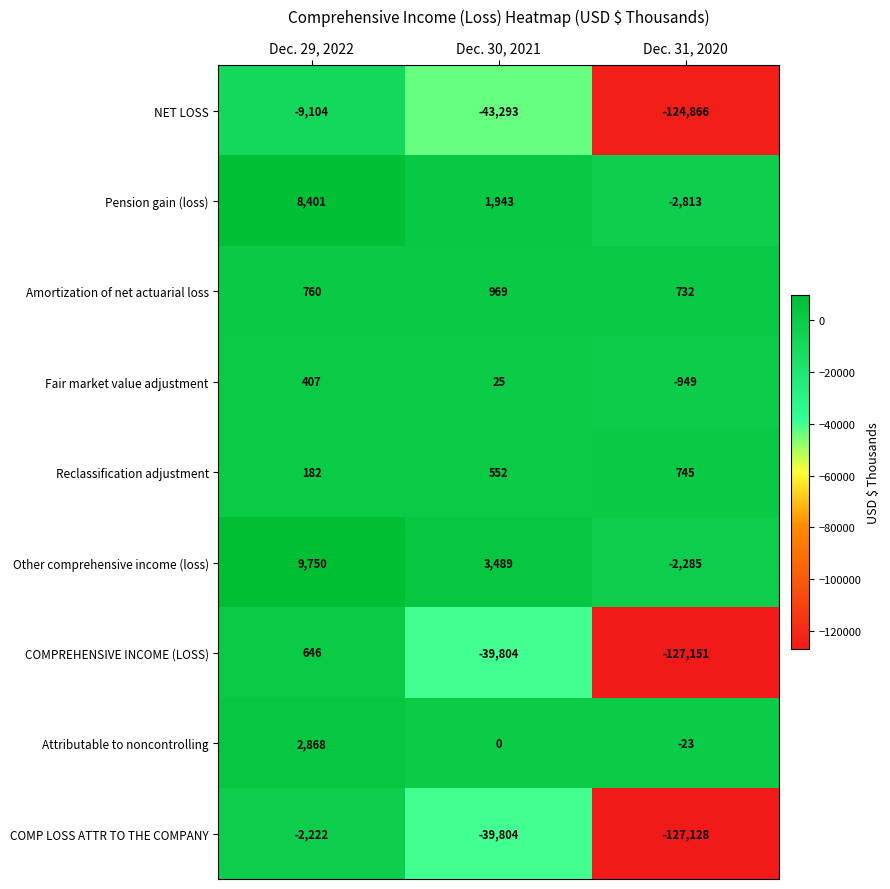

List the series in order of their peak value, highest first.

Other comprehensive income (loss), Pension gain (loss), Attributable to noncontrolling, Amortization of net actuarial loss, Reclassification adjustment, COMPREHENSIVE INCOME (LOSS), Fair market value adjustment, COMP LOSS ATTR TO THE COMPANY, NET LOSS